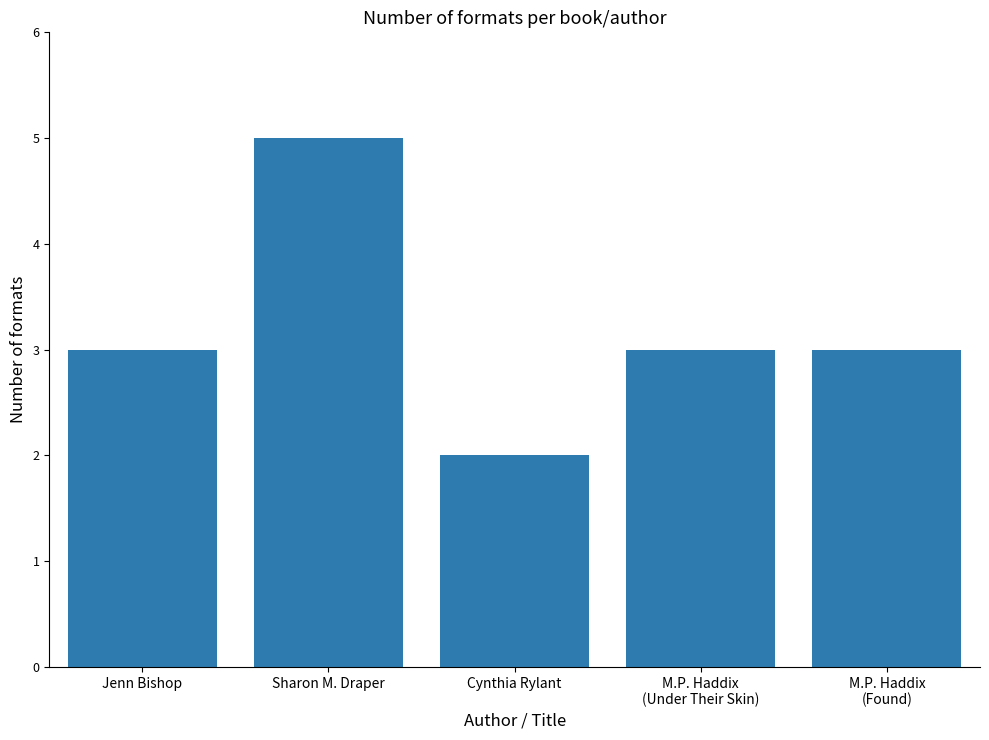

Is it true that the value at M.P. Haddix
(Under Their Skin) is 3?

True